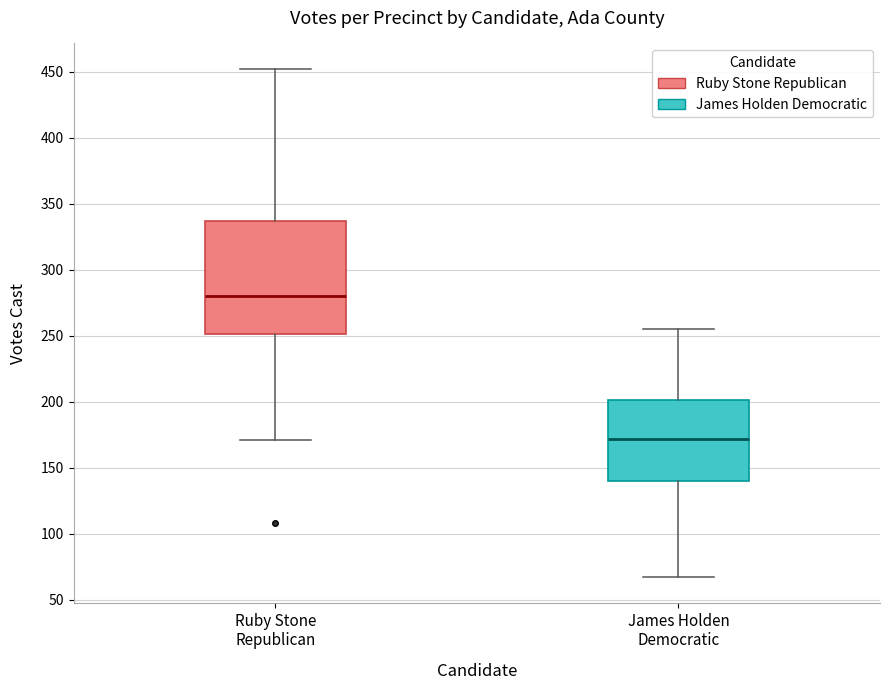

Reading left to right, transcribe this box plot: for each box, give where its median line is, the range the box spans, and where its two whiskers end, as read against the y-axis. The values are not printed on the chart, so give them approximately, as read against the axis.

Ruby Stone Republican: median 280, box 250 to 335, whiskers 170 to 450
James Holden Democratic: median 170, box 140 to 200, whiskers 65 to 255